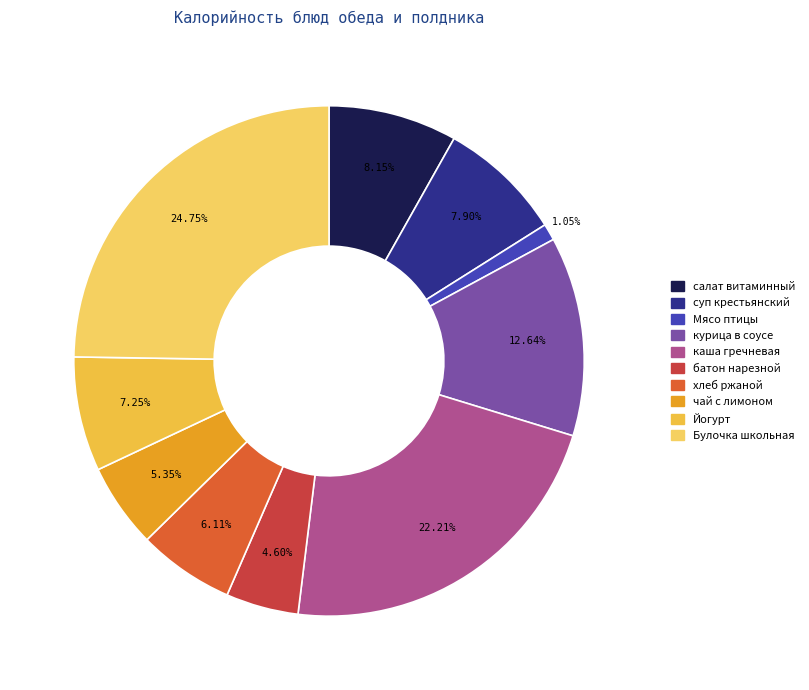

What is the smallest slice in the pie chart?

Мясо птицы